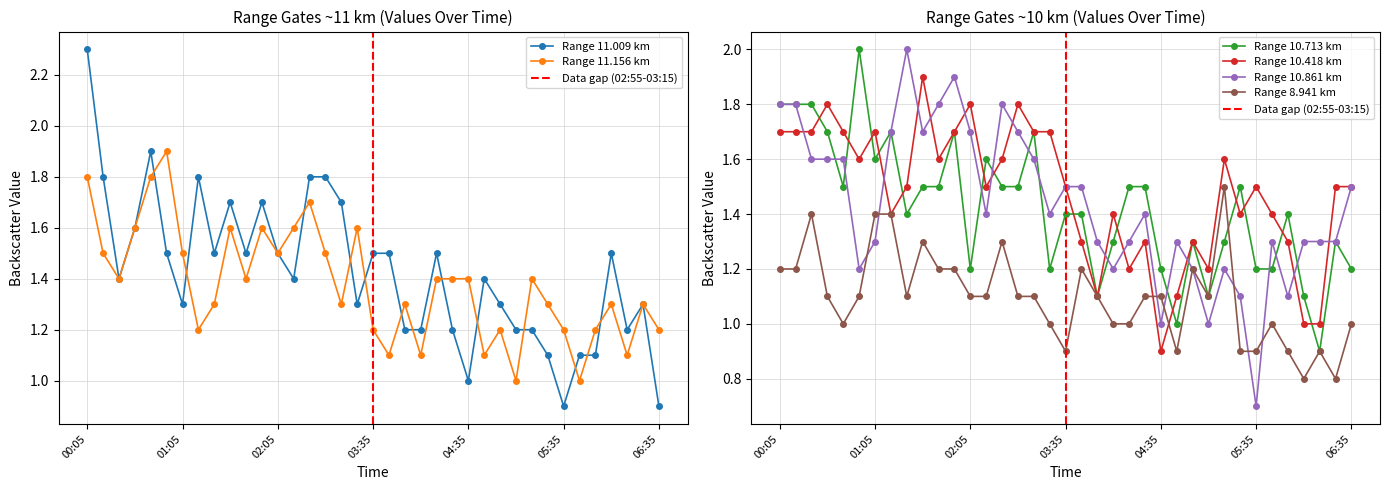

Is it true that Range 10.713 km equals 1.2 at 04:35?

True